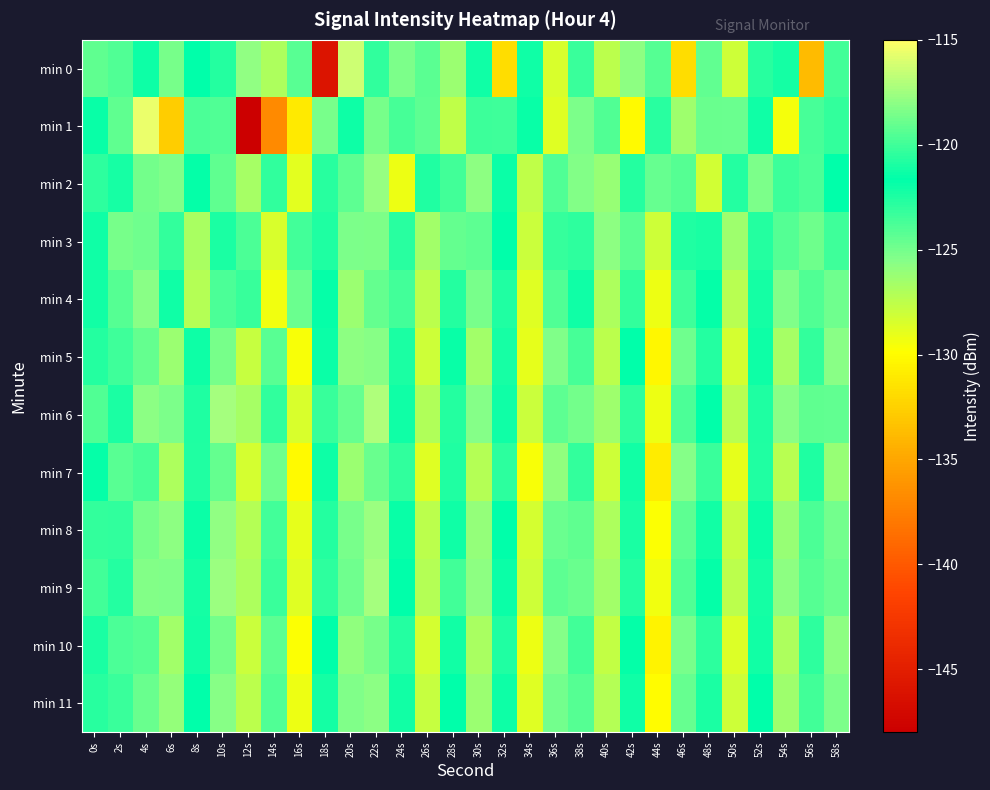

Which series changed the most between 32s and 34s?

min 0